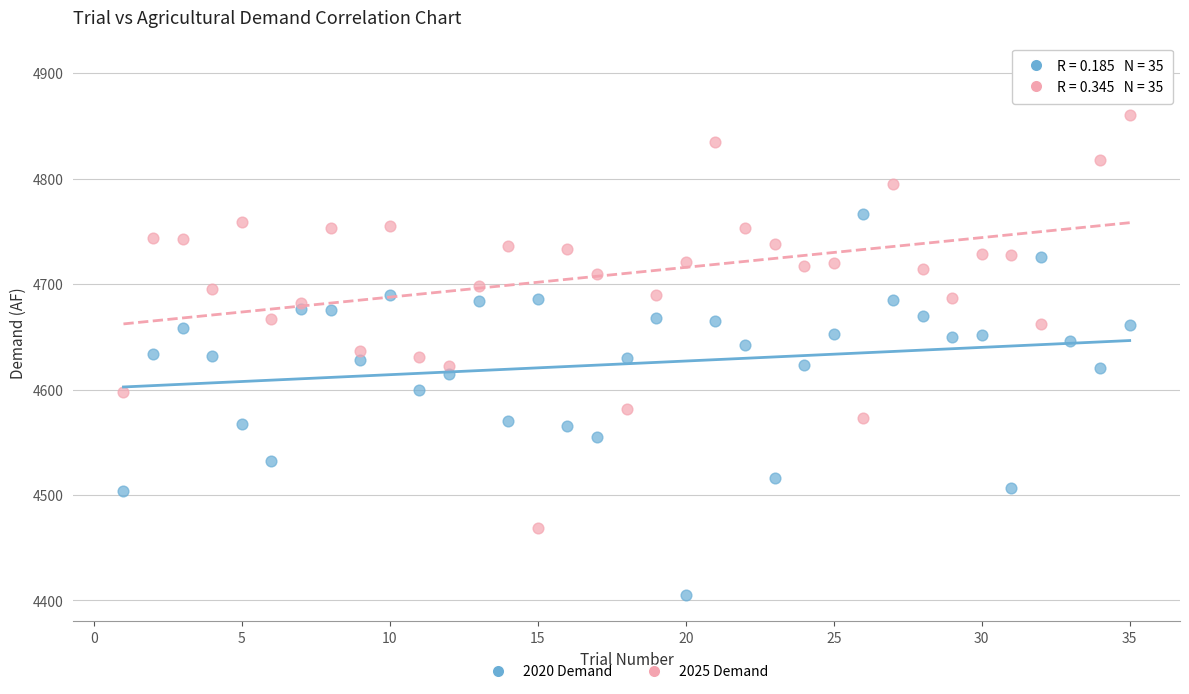

Which series contains the highest Y value?

2025 Demand